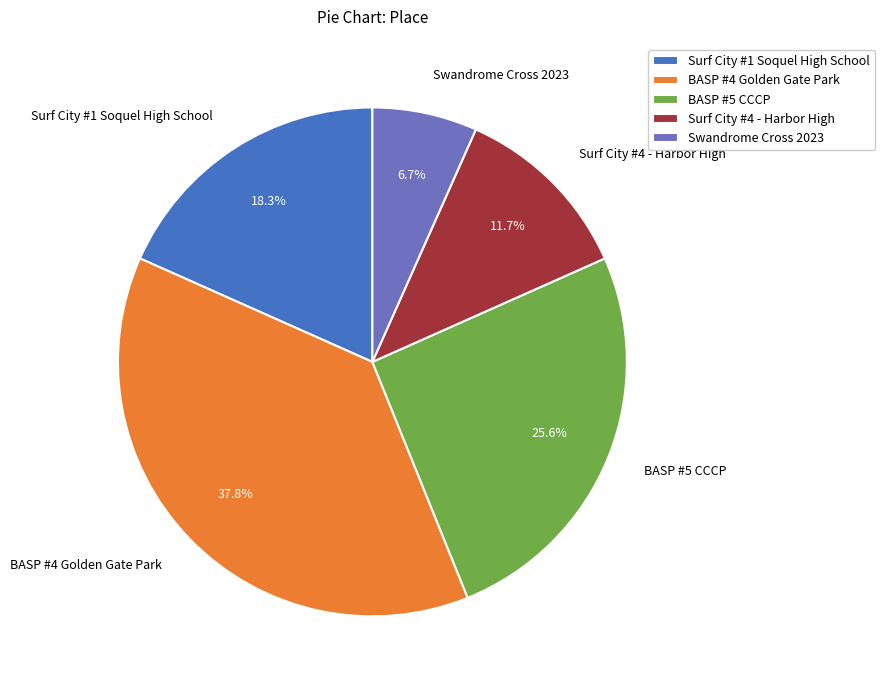

To the nearest percent, what is the difference between the BASP #5 CCCP and Swandrome Cross 2023 slice percentages?

19%